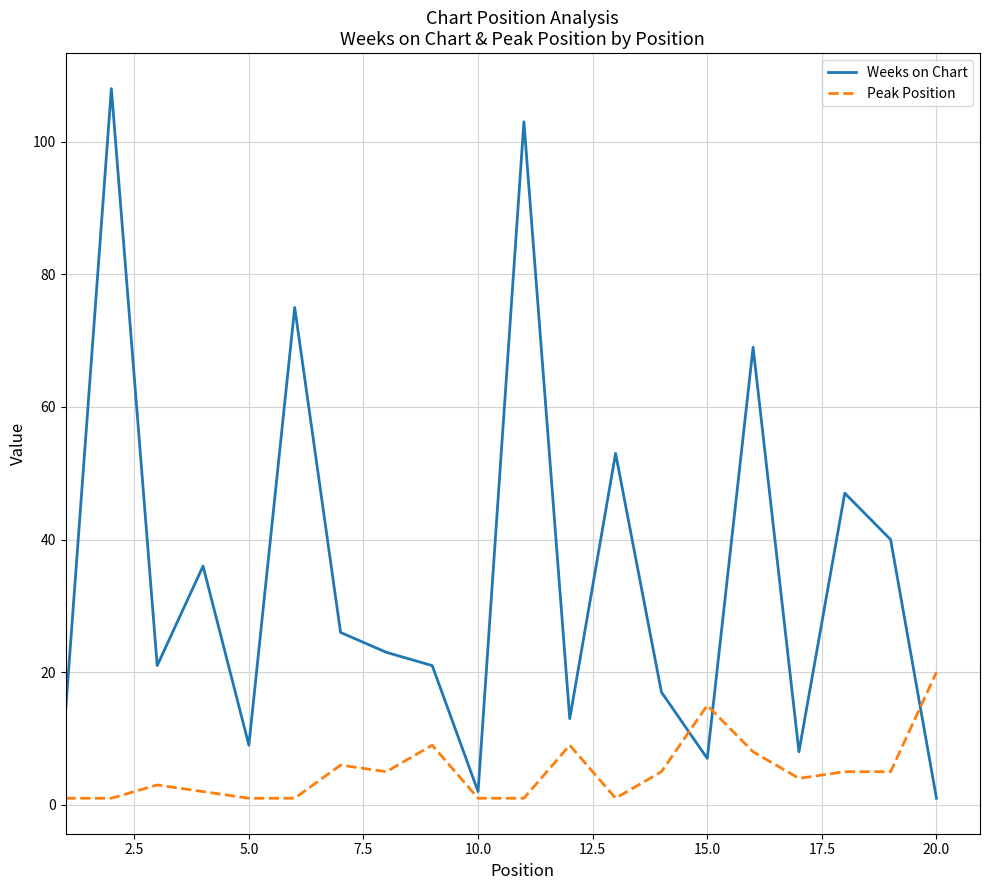

Which series has the largest total across all categories?

Weeks on Chart